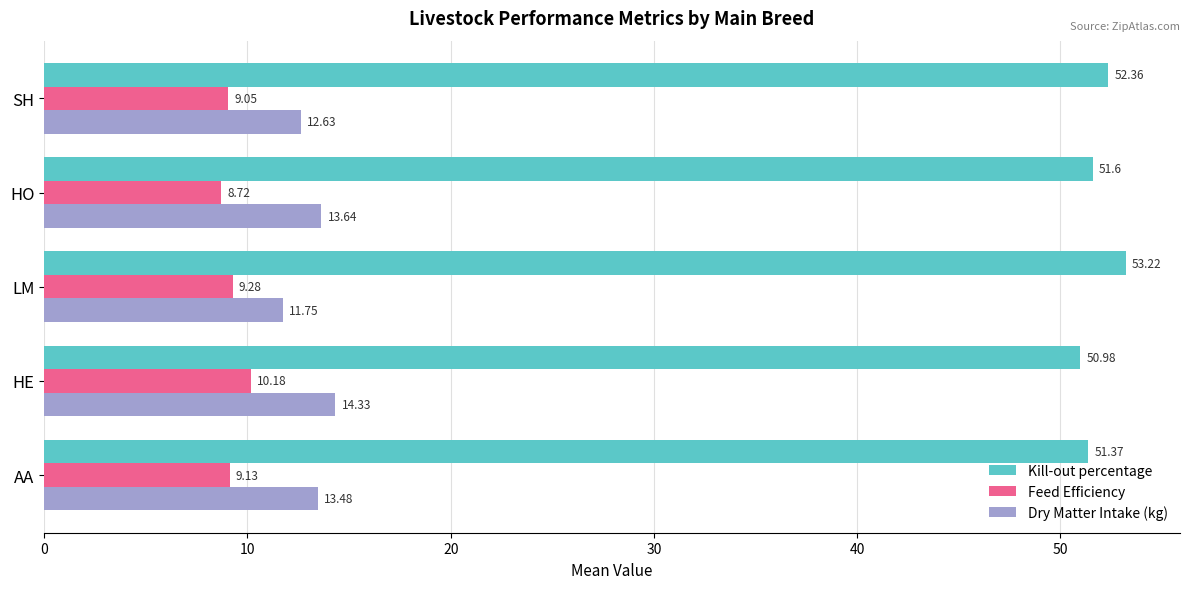

Which series has the largest total across all categories?

Kill-out percentage